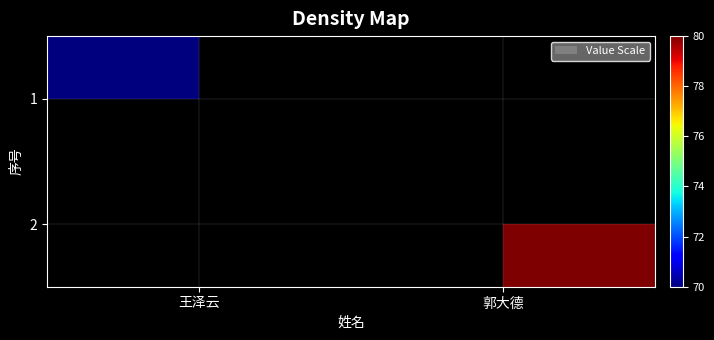

Rank the series at 王泽云 from highest to lowest value.

1, 2